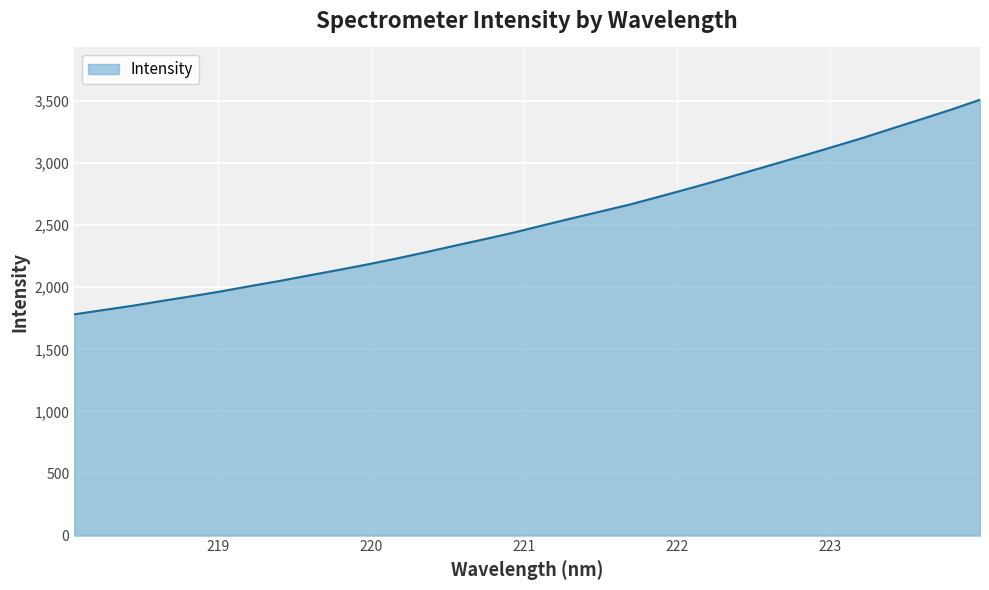

What is the greatest value displayed?

3509.8